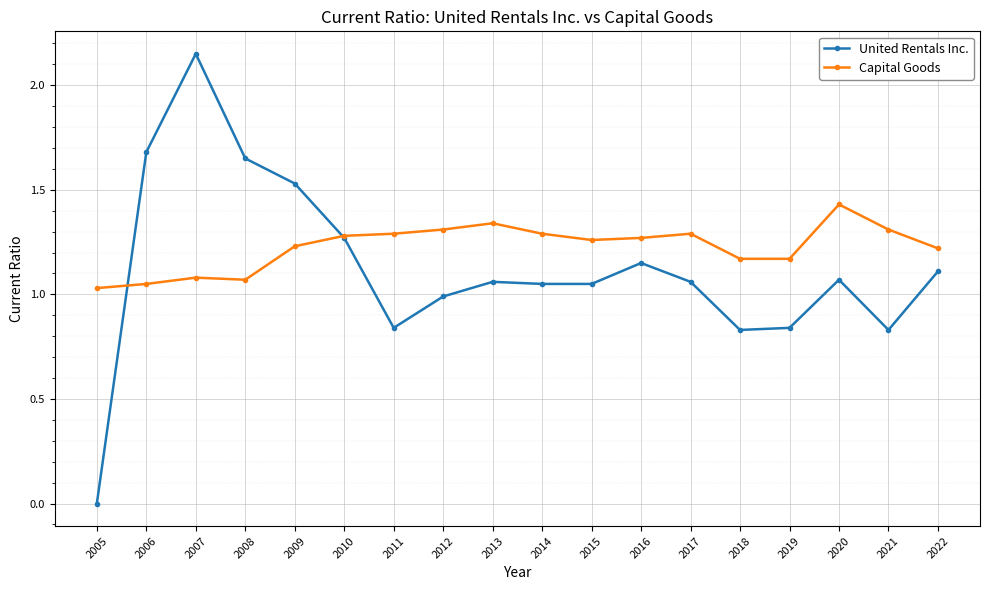

True or false: Capital Goods has more than 1 interior local peaks.

True